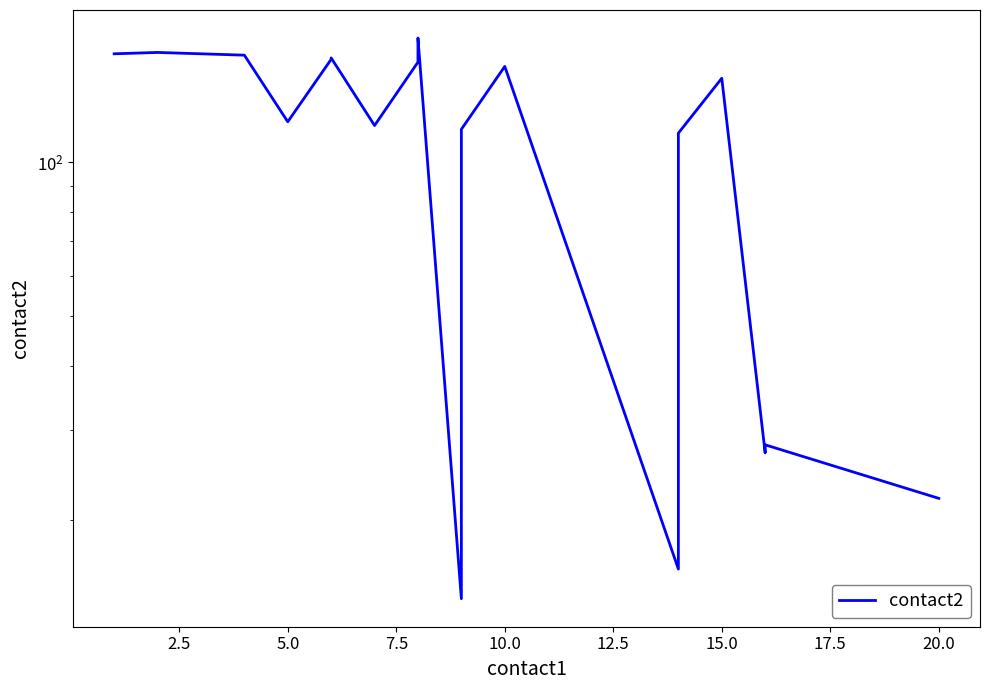

How many data points does each series have?

20